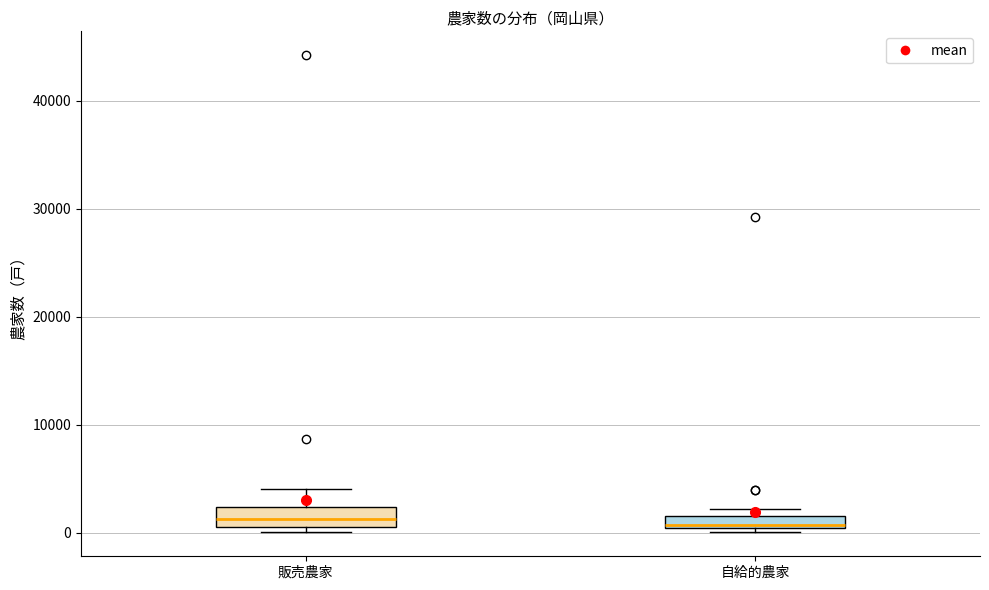

Where is the lower edge of the box for 自給的農家 on the y-axis? The values are not printed on the chart, so give them approximately, as read against the axis.

0